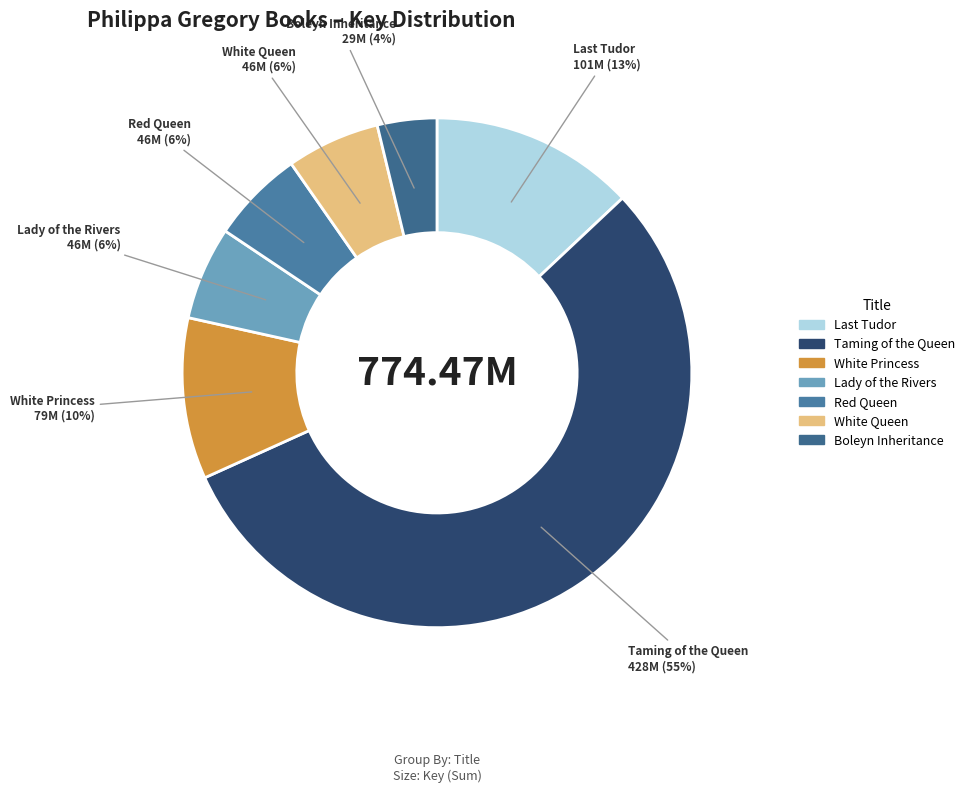

What percentage is the Red Queen slice, to the nearest percent?

6%